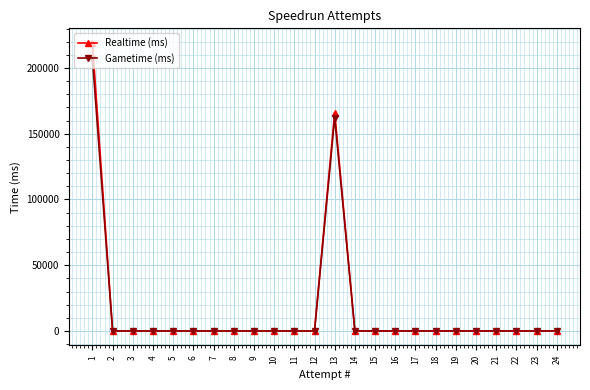

Which has a higher value, 1 or 16?

1